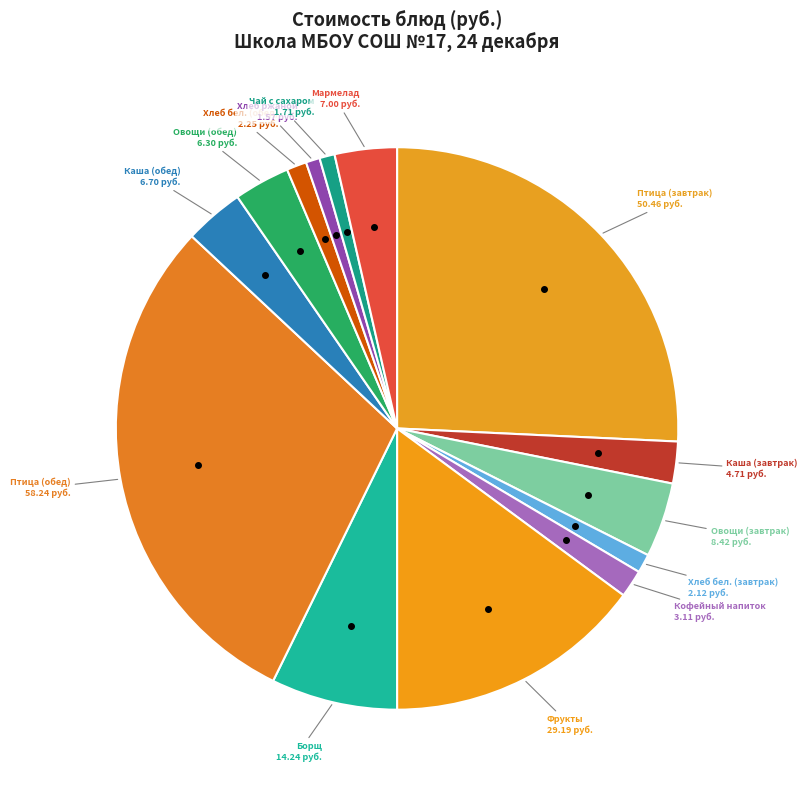

Which category has the biggest portion of the pie?

Птица (обед)